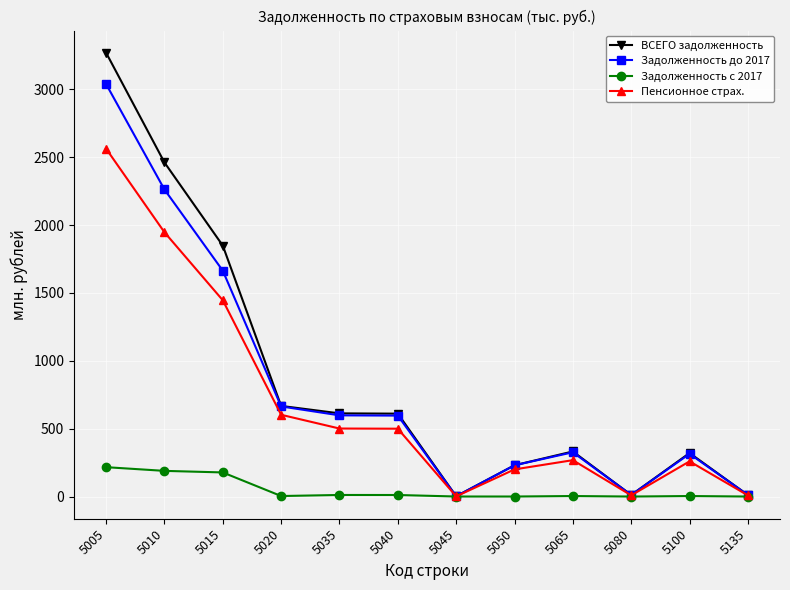

What is the value of the Пенсионное страх. point at the 1st from the left?

2562.9